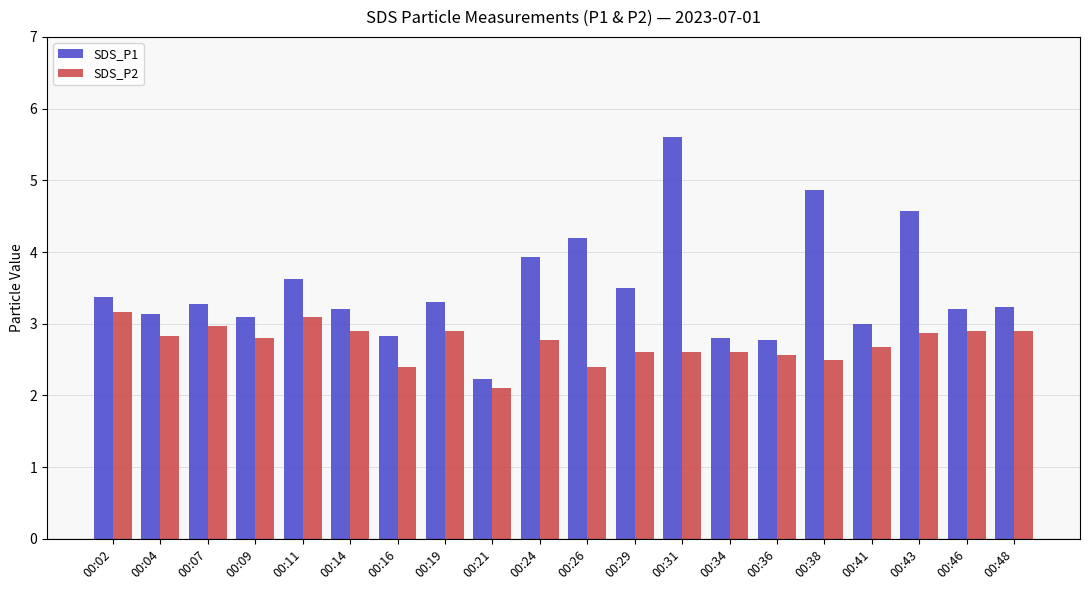

How many groups of bars are there?

20